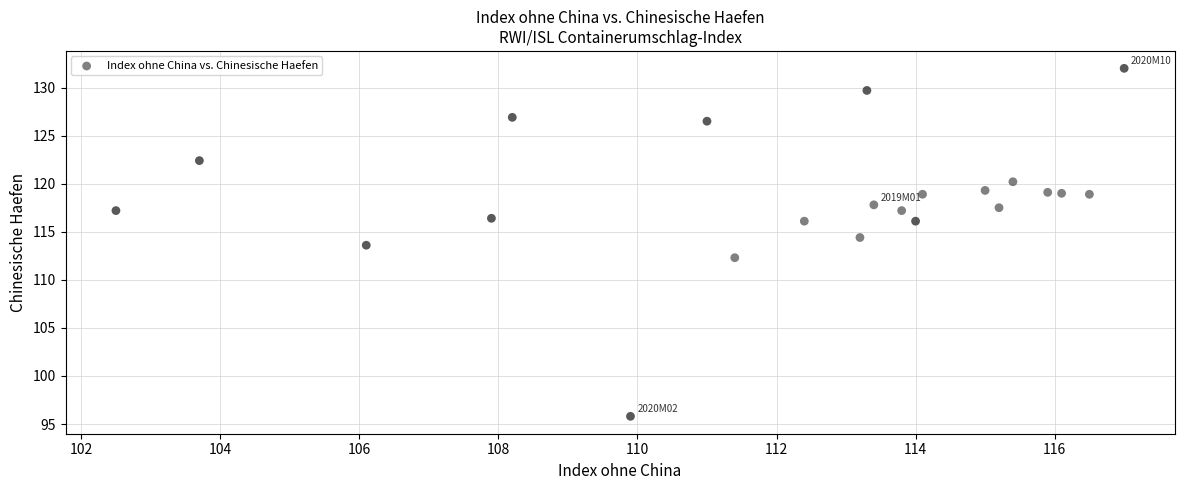

What is the range of Y values (max minus min)?

36.2